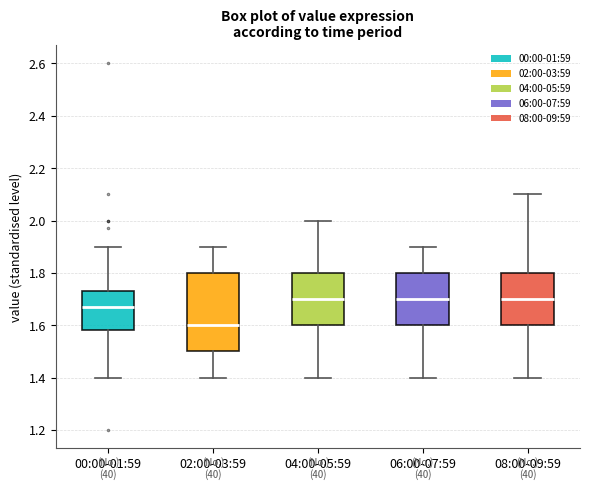

Reading left to right, read every box against the y-axis: the position of its median line, the range the box covers, and the ends of its whiskers. The values are not printed on the chart, so give them approximately, as read against the axis.

00:00-01:59: median 1.68, box 1.58 to 1.74, whiskers 1.40 to 1.90
02:00-03:59: median 1.60, box 1.50 to 1.80, whiskers 1.40 to 1.90
04:00-05:59: median 1.70, box 1.60 to 1.80, whiskers 1.40 to 2.00
06:00-07:59: median 1.70, box 1.60 to 1.80, whiskers 1.40 to 1.90
08:00-09:59: median 1.70, box 1.60 to 1.80, whiskers 1.40 to 2.10